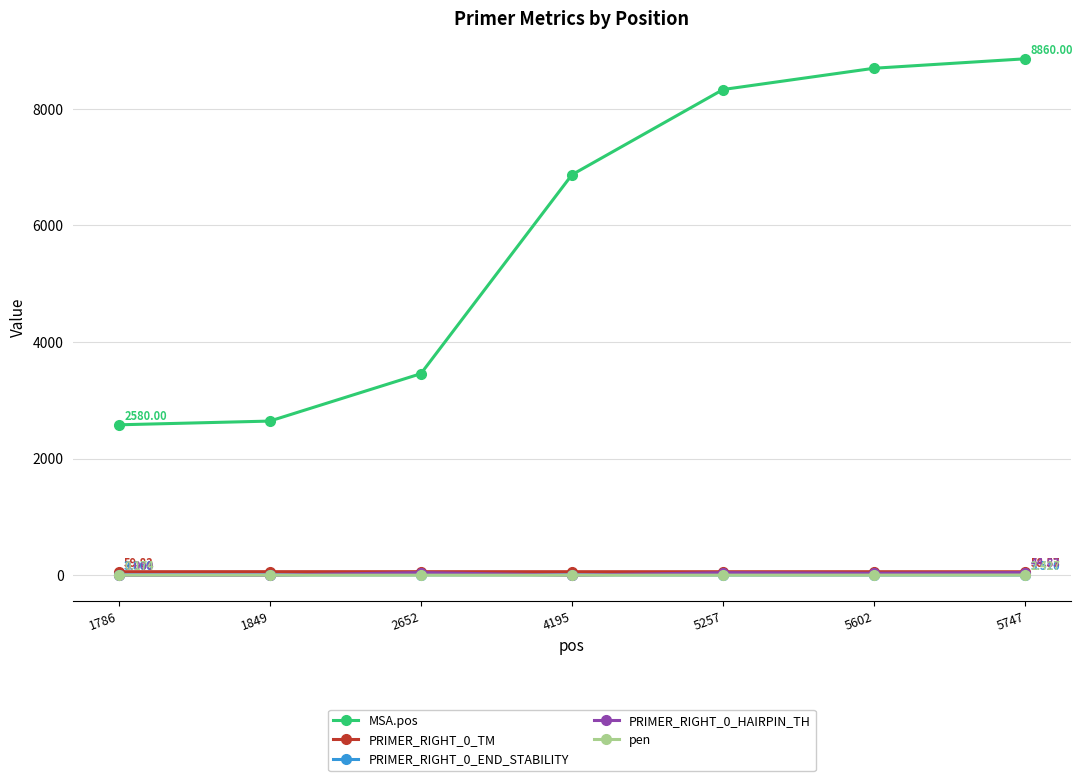

Between 4195 and 5747, which series saw the biggest shift?

MSA.pos